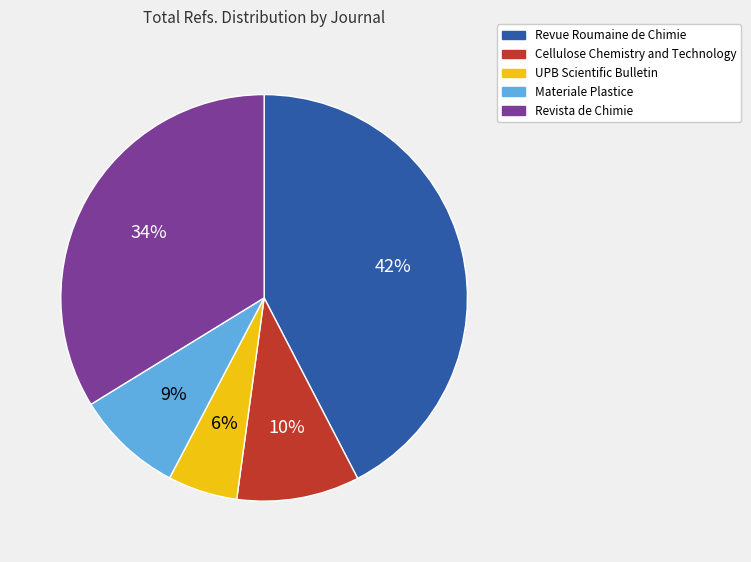

To the nearest percent, what is the average slice percentage?

20%